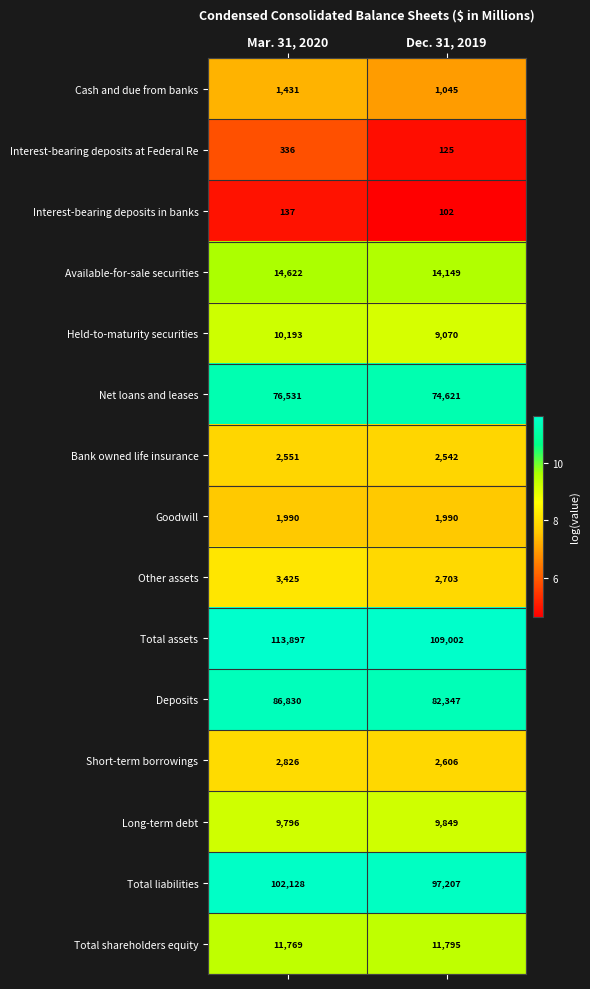

Which series has the largest total across all categories?

Total assets